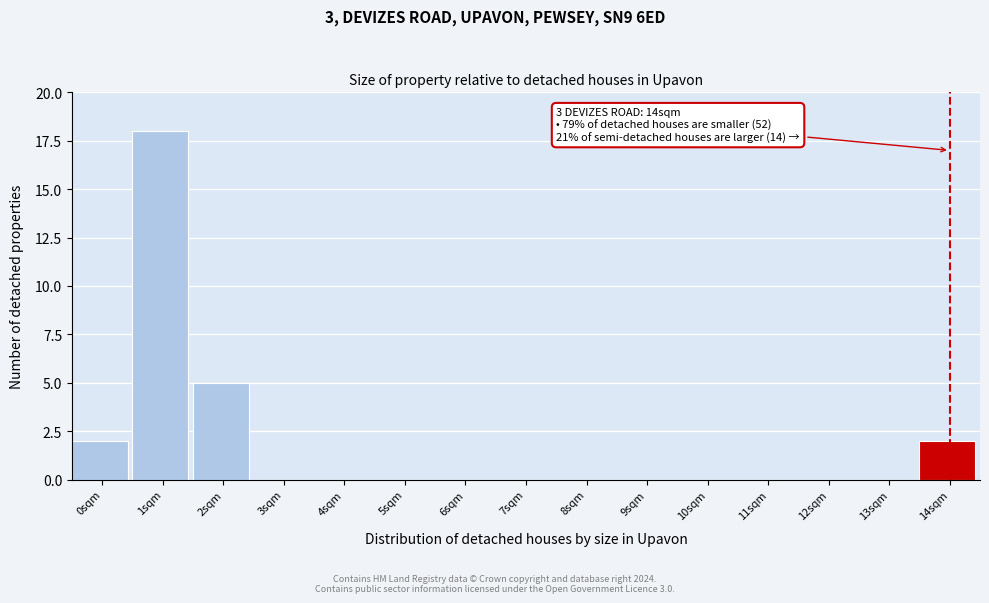

Reading right to left, what are all the values shown in this chart?

14sqm=2	13sqm=0	12sqm=0	11sqm=0	10sqm=0	9sqm=0	8sqm=0	7sqm=0	6sqm=0	5sqm=0	4sqm=0	3sqm=0	2sqm=5	1sqm=18	0sqm=2